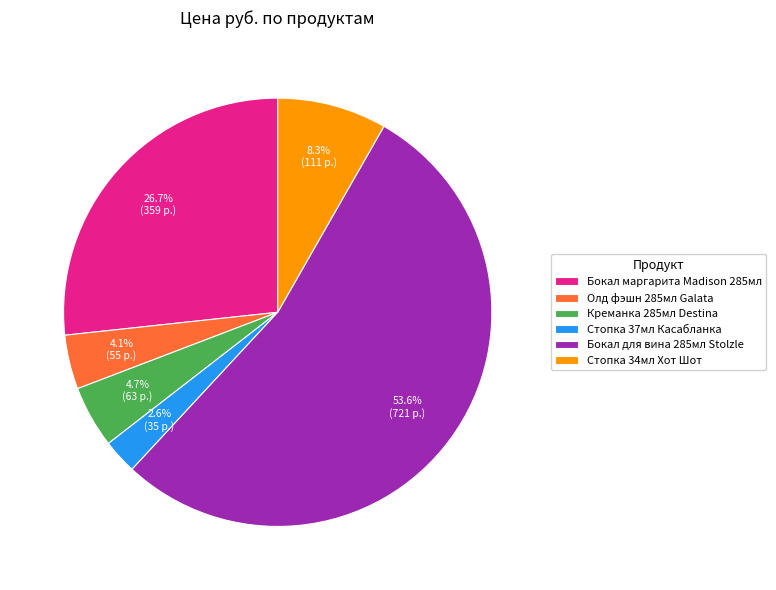

Which slice is the smallest?

Стопка 37мл Касабланка